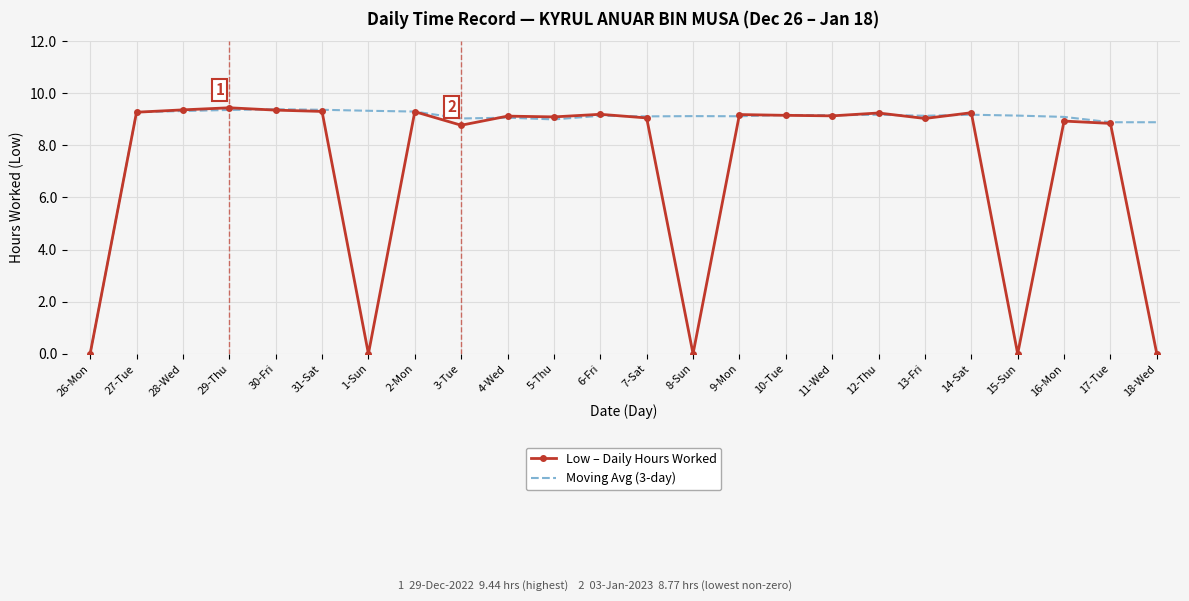

What is the total value across all series at 10-Tue?

18.3